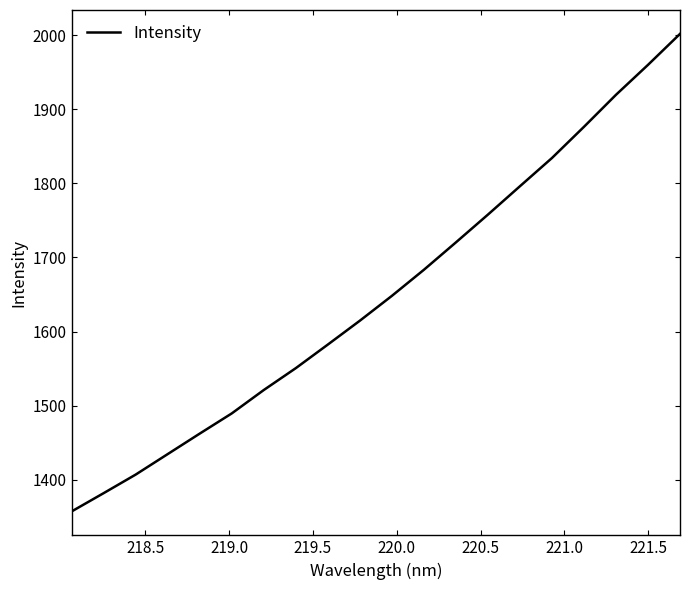

What is the difference between the maximum and minimum values?

644.2